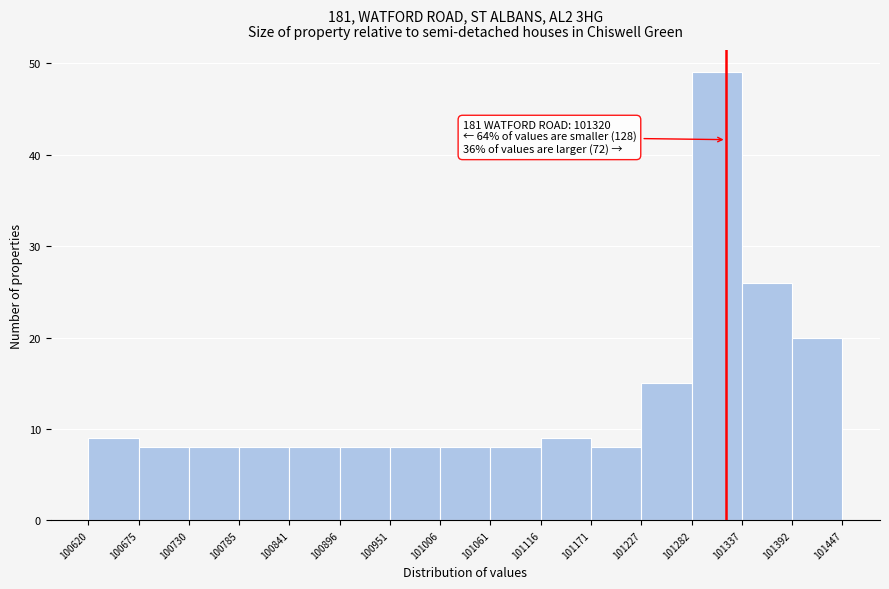

Over which range of the x-axis is the bar tallest?

101282 to 101337